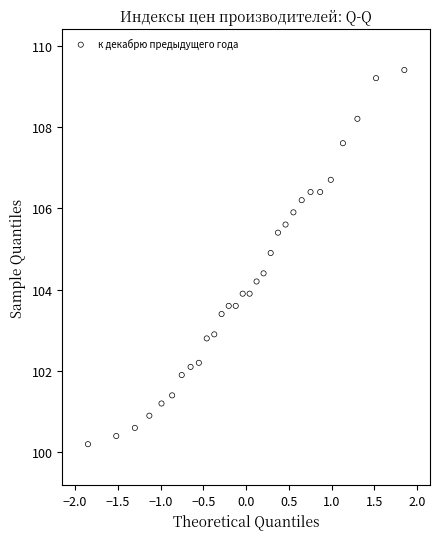

What is the range of X values (max minus min)?

3.7